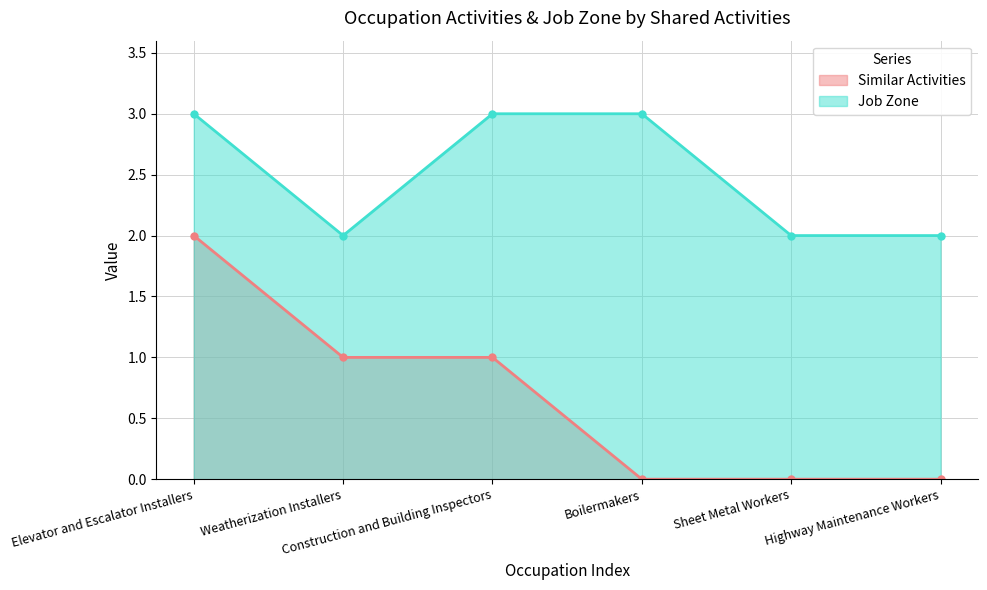

True or false: Similar Activities has a value of 2 at Weatherization Installers.

False